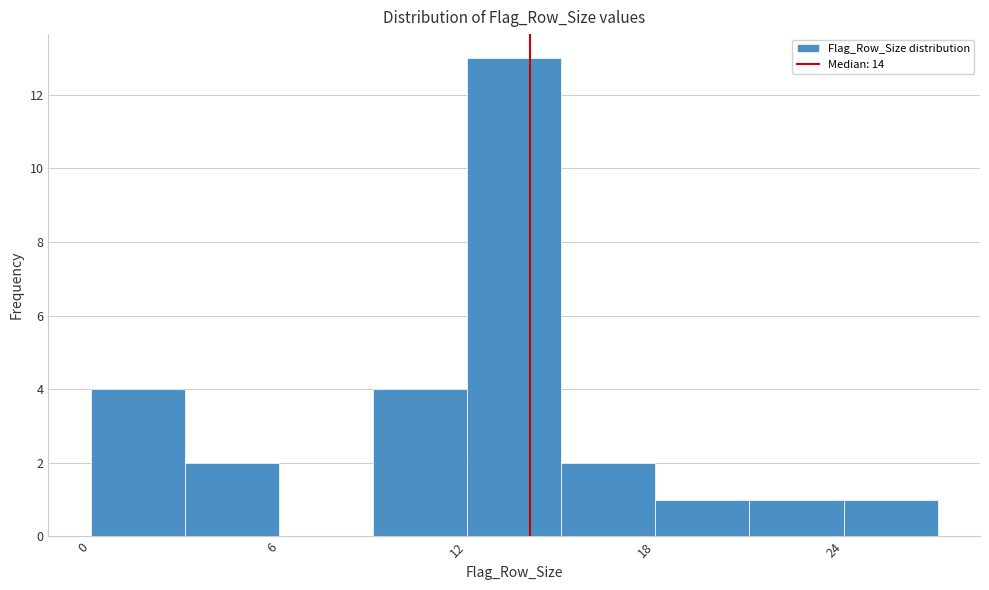

Around what value on the x-axis is the tallest bar? Give the approximate position of its centre, as read against the axis.

14